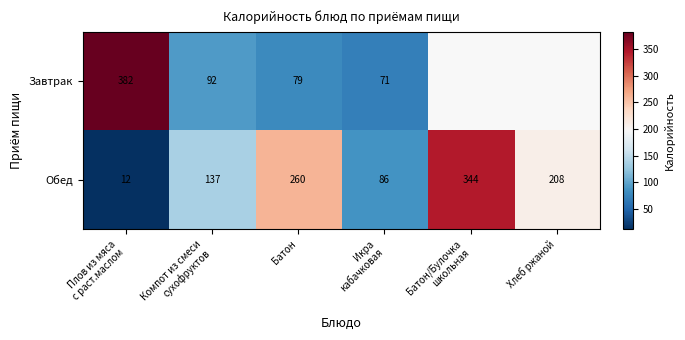

Count the Обед values in the range 86 to 260.

4